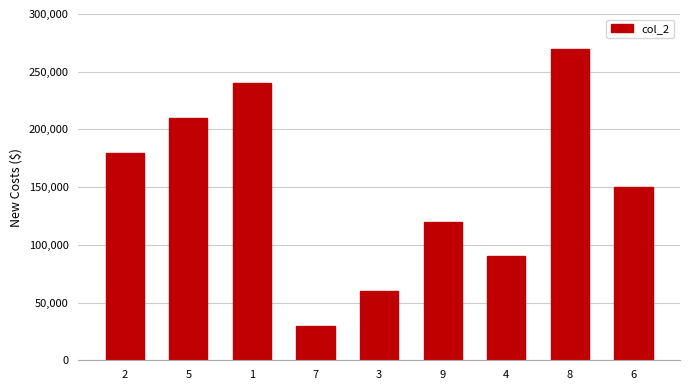

What is the label of the 4th bar from the left?

7